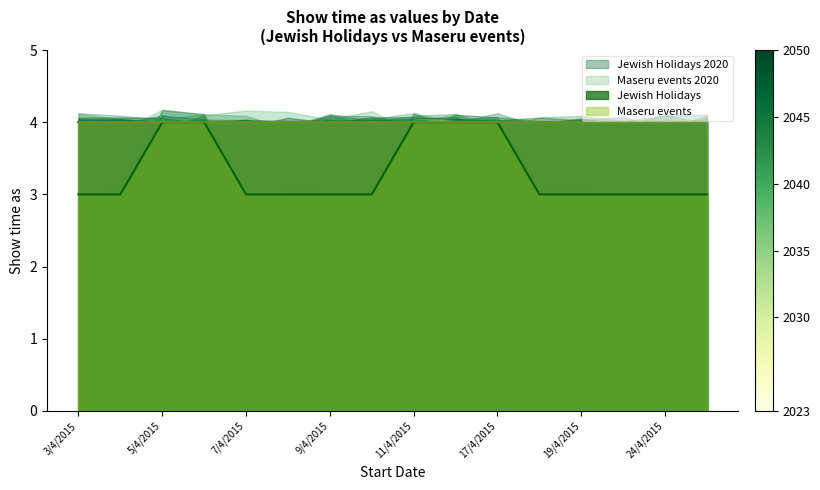

Does the chart have visible grid lines?

No